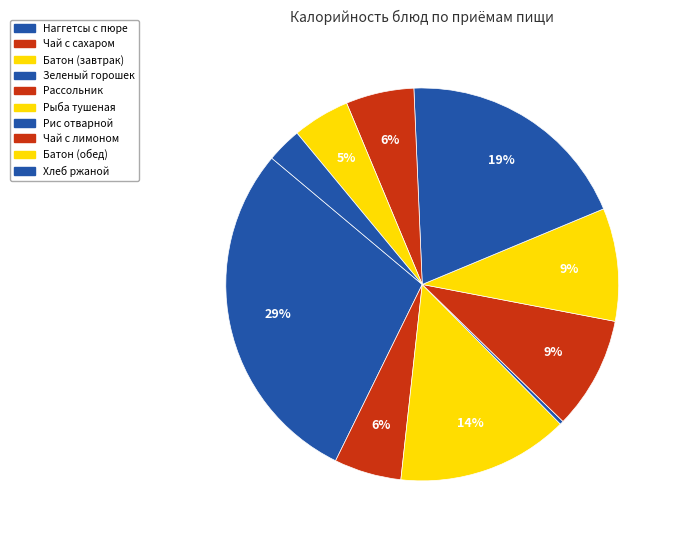

How many slices are in this pie chart?

10